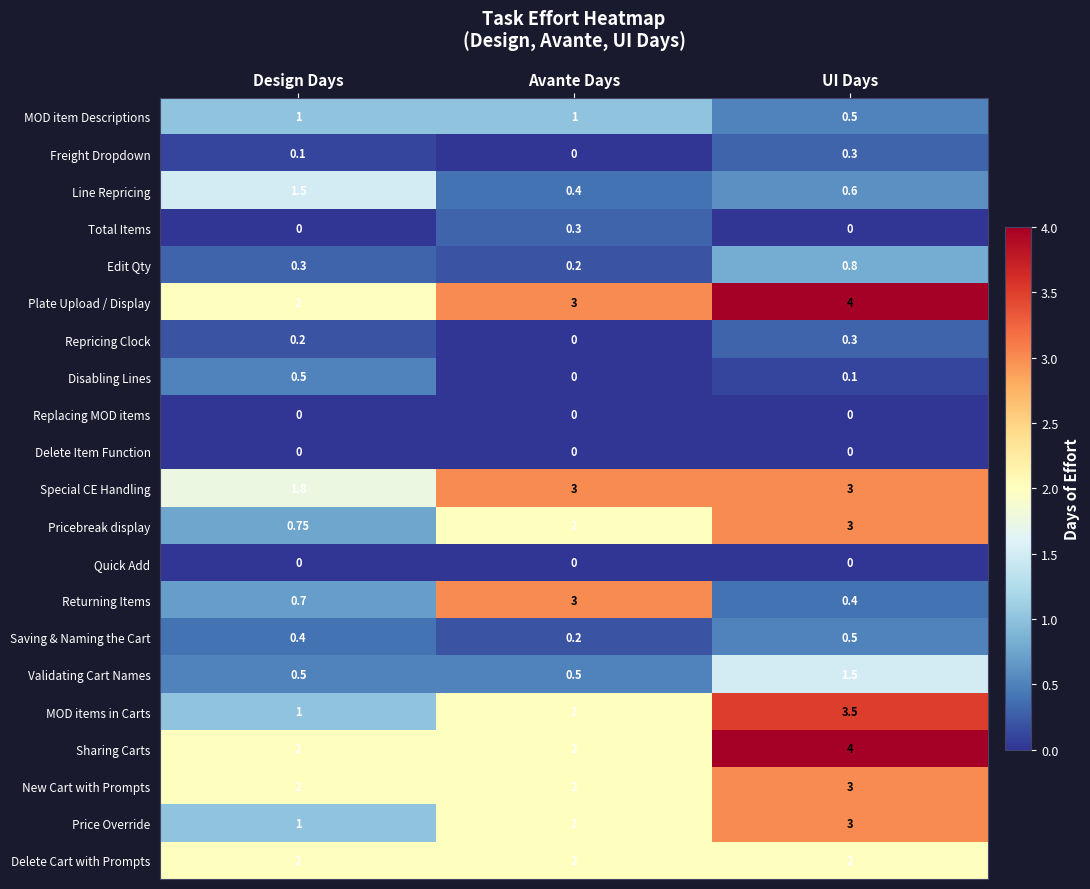

At which label is Line Repricing closest to 0?

Avante Days